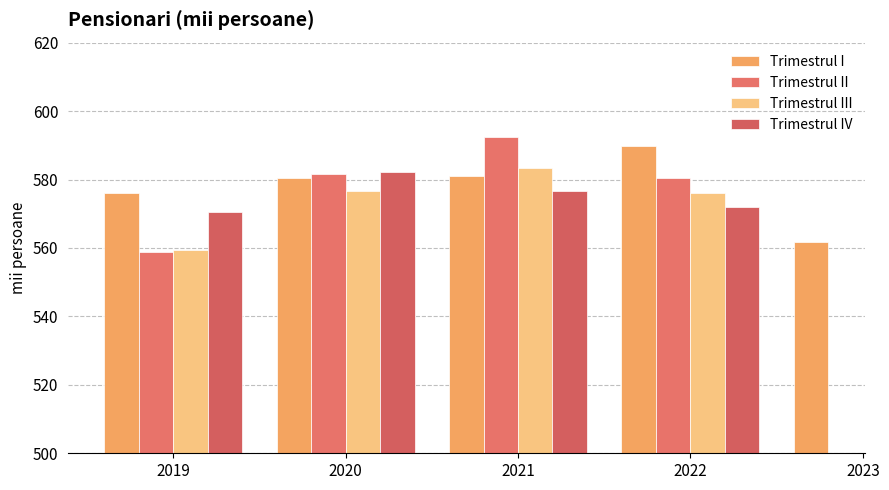

What is the average value of the Trimestrul I series?

577.8